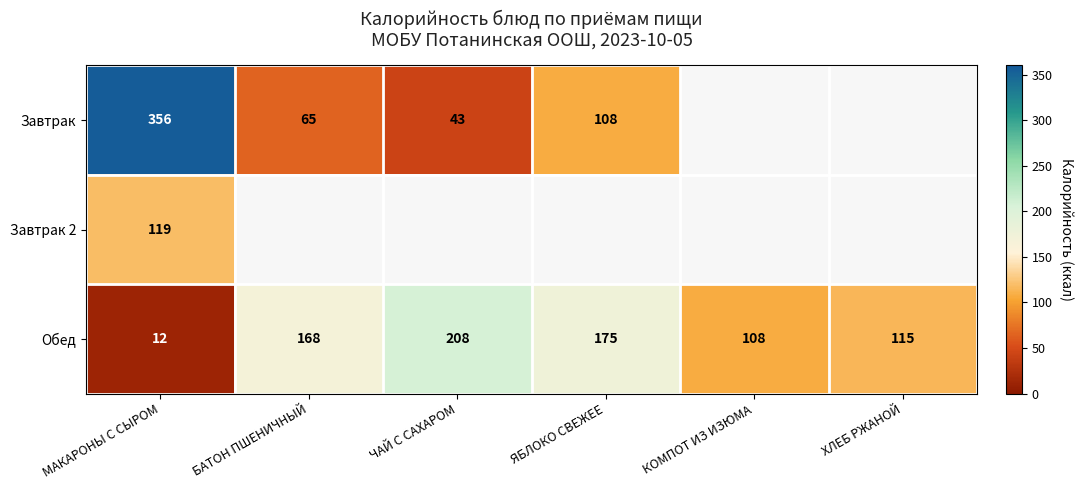

Where is Обед nearest to the value 110?

КОМПОТ ИЗ ИЗЮМА